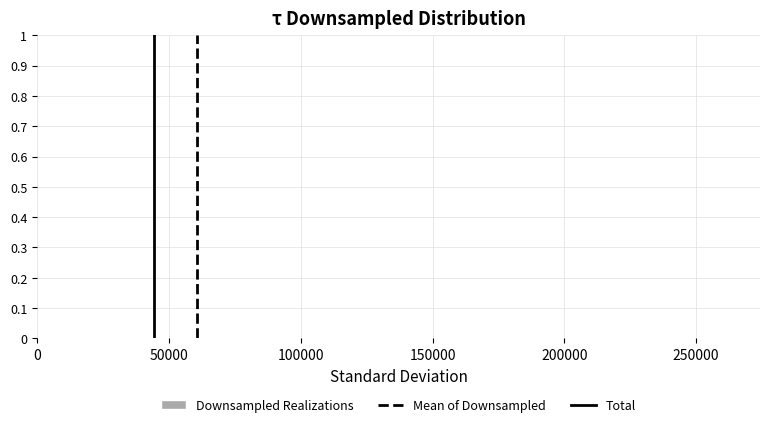

Reading left to right, list every bar in this chart as the range it spans on the x-axis followed by its height. Neither the bar edges nor the heights are printed on the chart, so give them approximately, as read against the axes.

5000 to 30000: under 0.01
30000 to 50000: under 0.01
50000 to 75000: under 0.01
75000 to 100000: under 0.01
100000 to 120000: under 0.01
120000 to 145000: under 0.01
145000 to 170000: 0
170000 to 190000: 0
190000 to 215000: 0
215000 to 240000: under 0.01